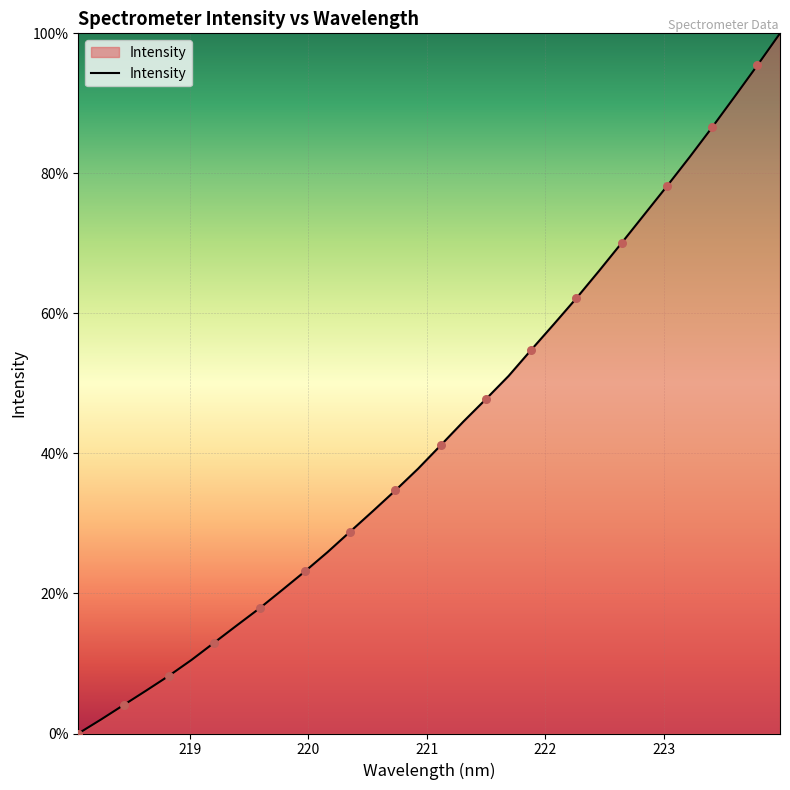

What is the difference between the maximum and minimum values?

100.0